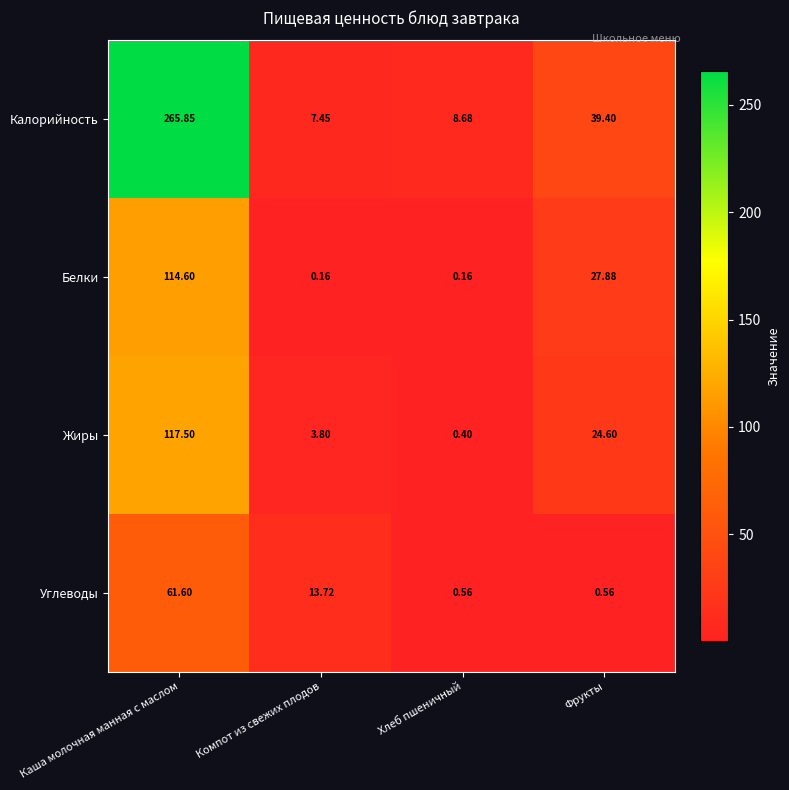

How many distinct data groups are displayed?

4